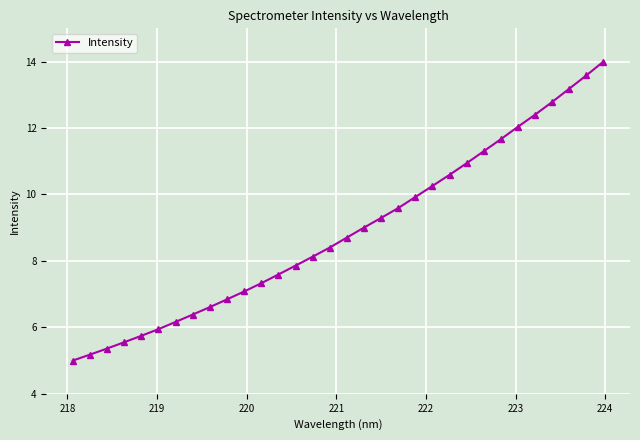

What is the average value?

8.9